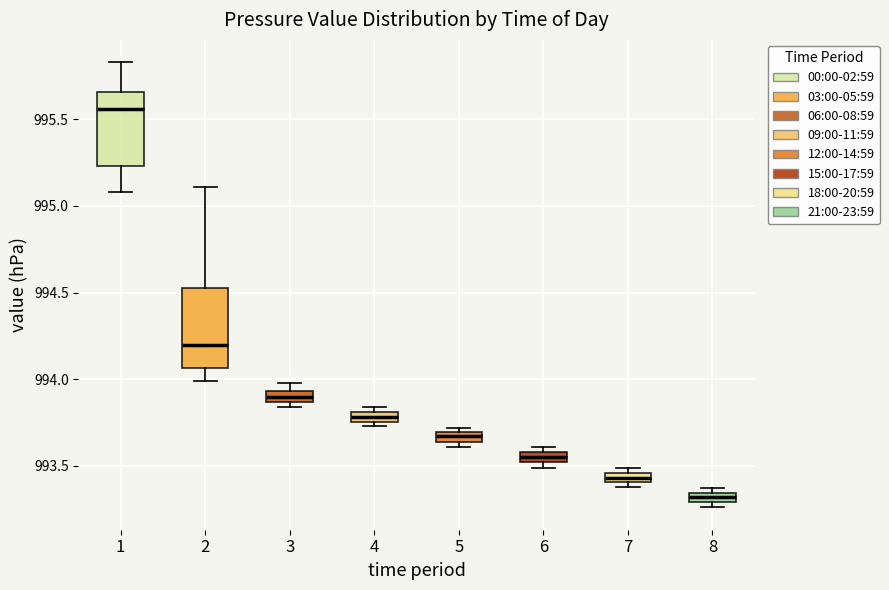

Where is the lower edge of the box at x = 8 on the y-axis? The values are not printed on the chart, so give them approximately, as read against the axis.

993.30